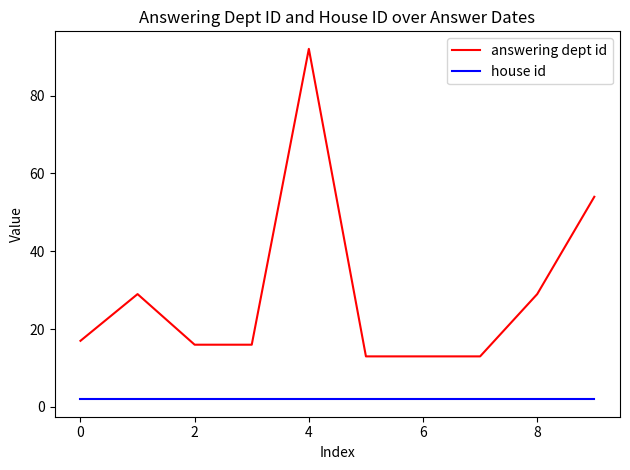

Is this an area chart (filled region under the line)?

No